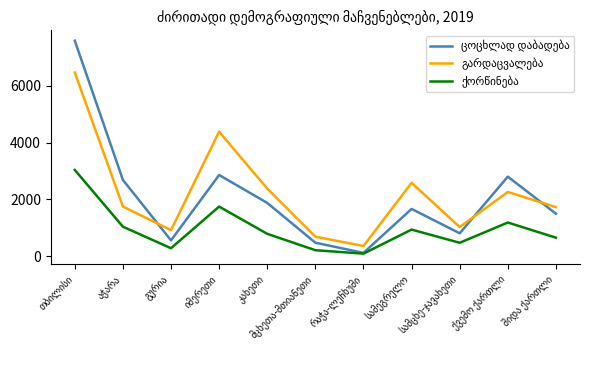

What is the sum of the ქორწინება values at სამეგრელო and თბილისი?

3978